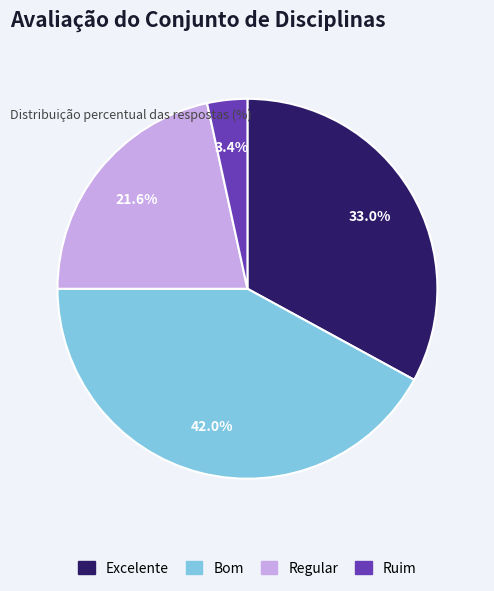

Count the number of slices in the pie.

4